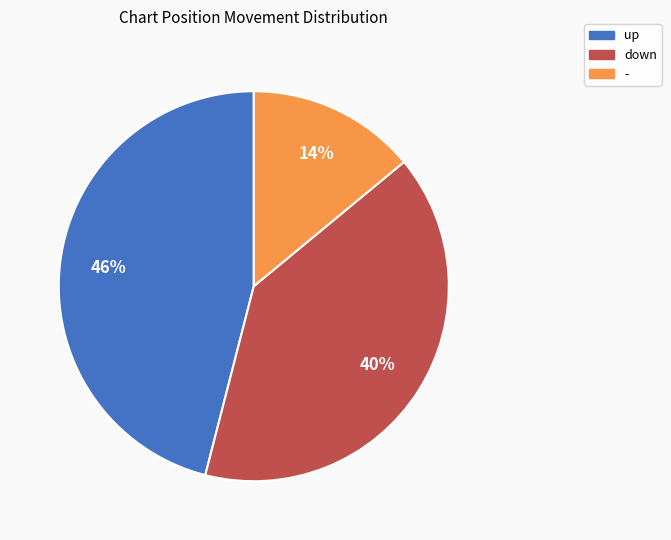

True or false: - accounts for 14% of the total.

True